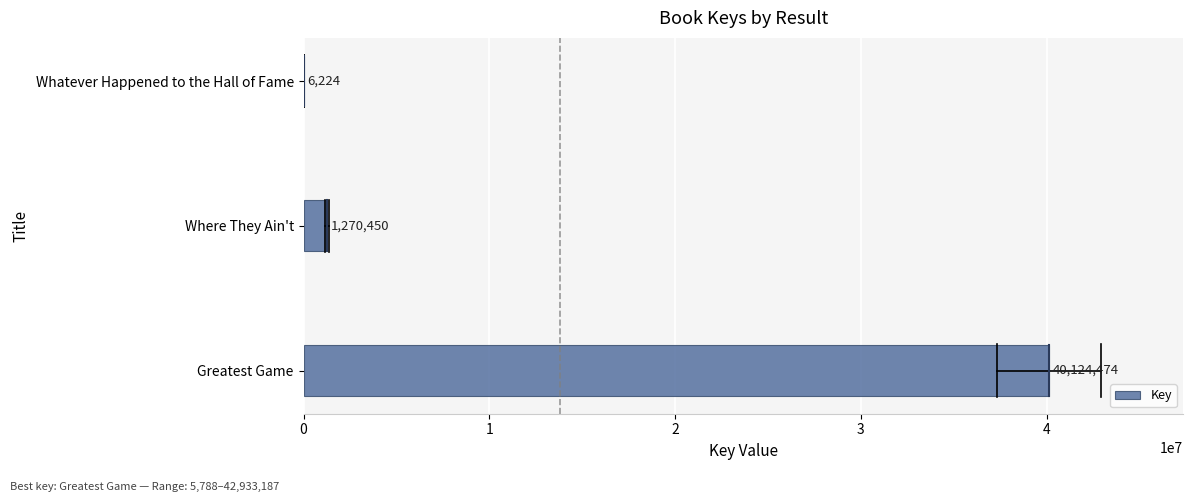

What is the sum of the values at Where They Ain't and Whatever Happened to the Hall of Fame?

1276674